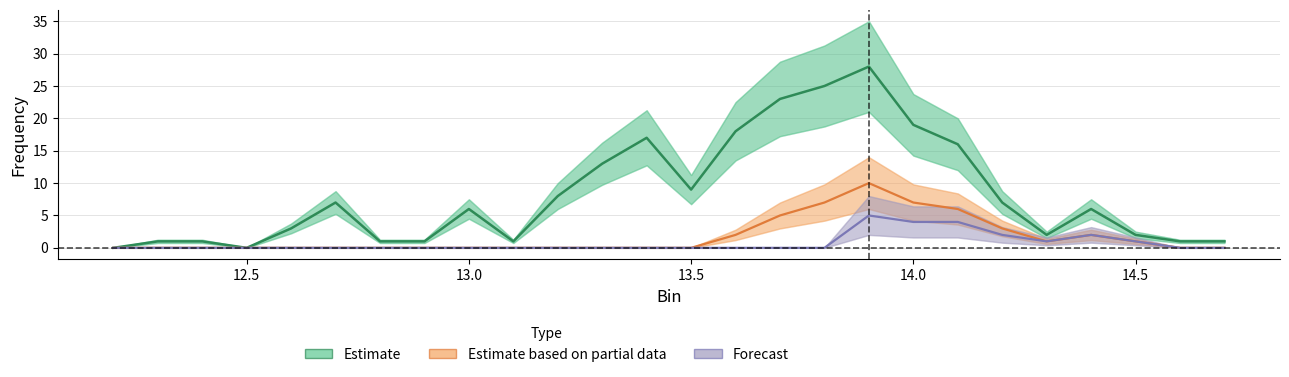

True or false: Estimate and Estimate based on partial data intersect in this chart.

False